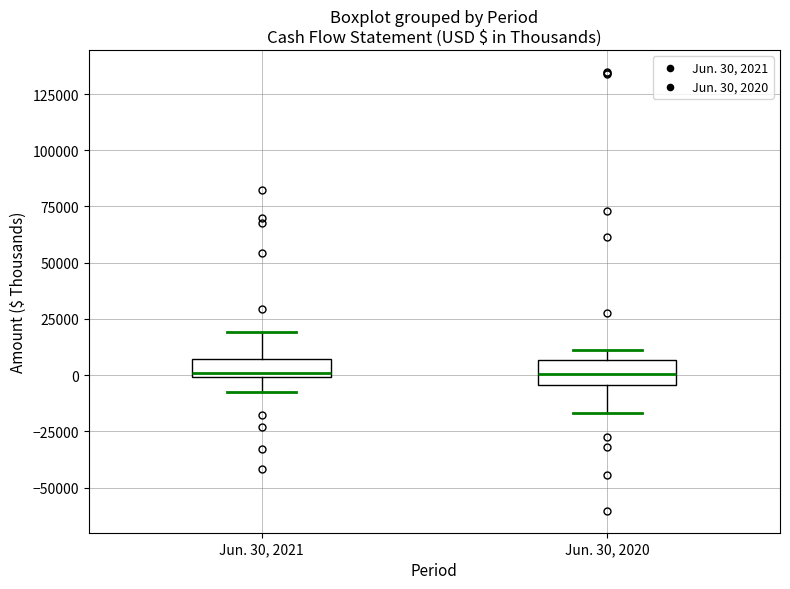

Reading left to right, read every box against the y-axis: the position of its median line, the range the box covers, and the ends of its whiskers. The values are not printed on the chart, so give them approximately, as read against the axis.

Jun. 30, 2021: median 0 (just above the box's lower edge), box 0 to 5000, whiskers -5000 to 20000
Jun. 30, 2020: median 0, box -5000 to 5000, whiskers -15000 to 10000